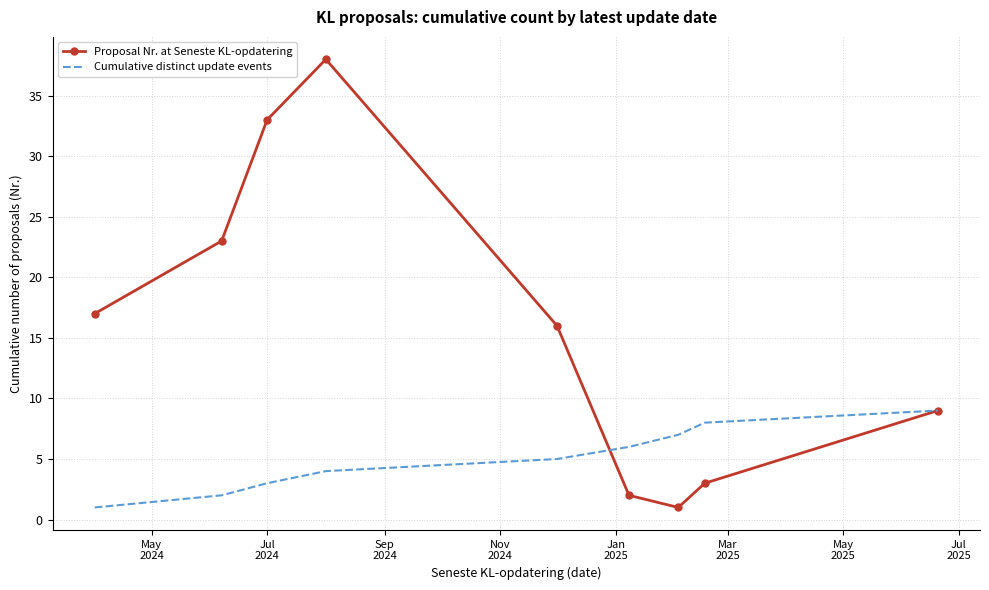

Which series has the largest total across all categories?

Proposal Nr. at Seneste KL-opdatering